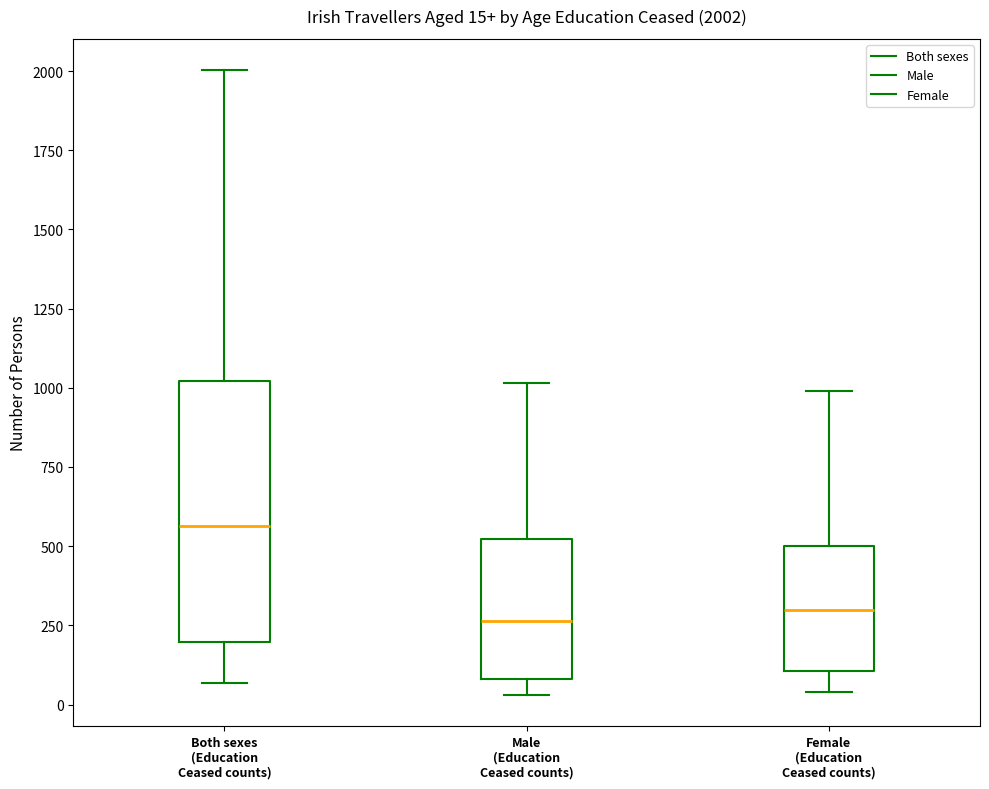

Comparing the boxes themselves (not the whiskers), which one is the tallest?

Both sexes (Education Ceased counts)